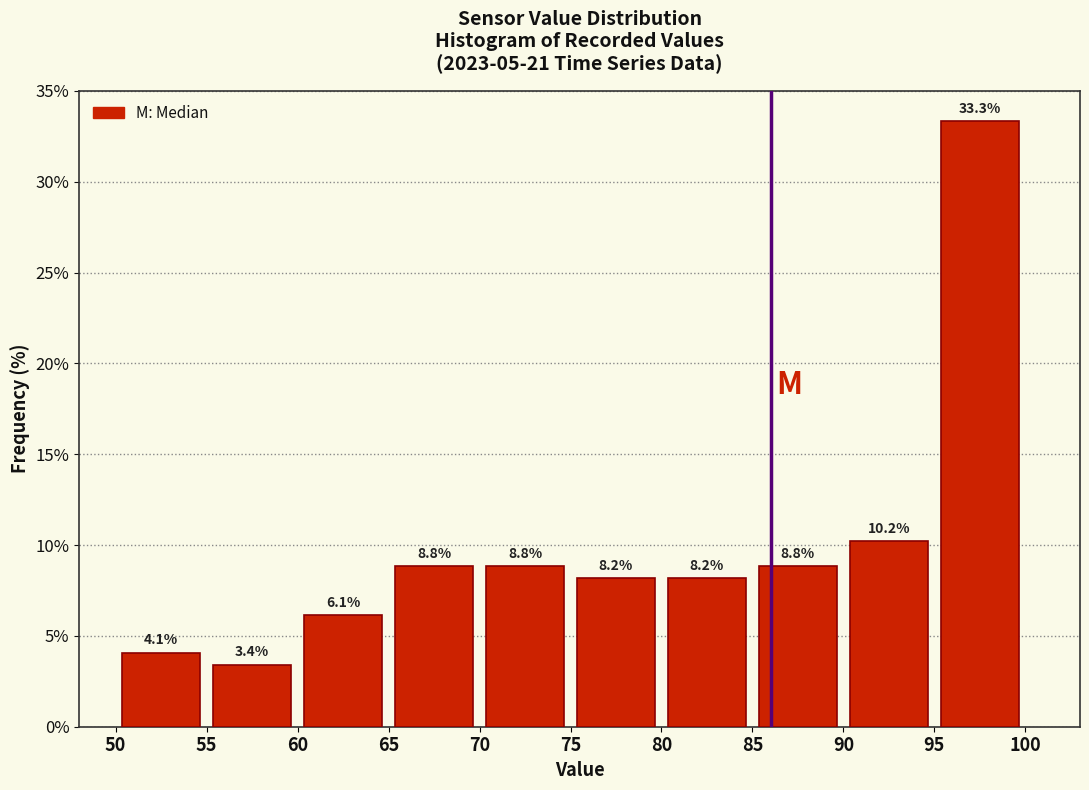

Reading left to right, list every bar in this chart as the range it spans on the x-axis followed by its height.

50 to 55: 4.1
55 to 60: 3.4
60 to 65: 6.1
65 to 70: 8.8
70 to 75: 8.8
75 to 80: 8.2
80 to 85: 8.2
85 to 90: 8.8
90 to 95: 10.2
95 to 100: 33.3